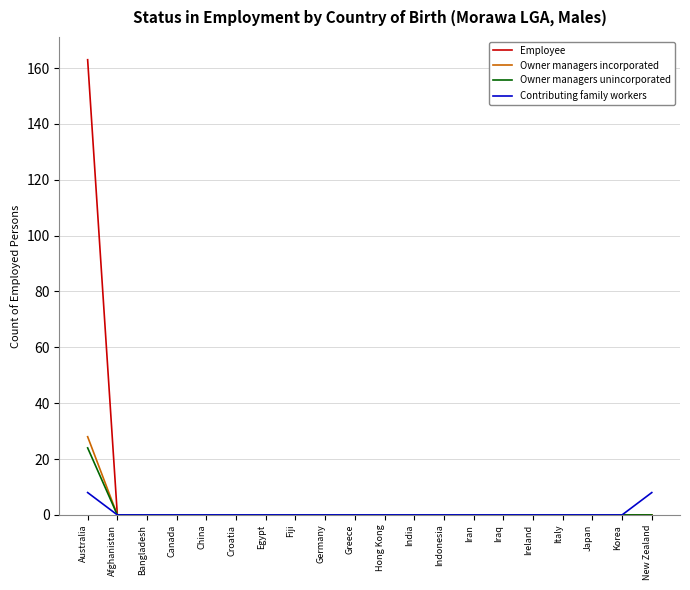

At which category does the chart reach its peak across all series?

Australia